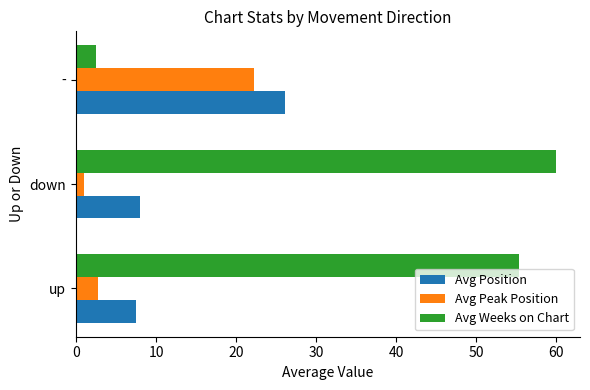

Is it true that Avg Weeks on Chart equals 55.4 at up?

True